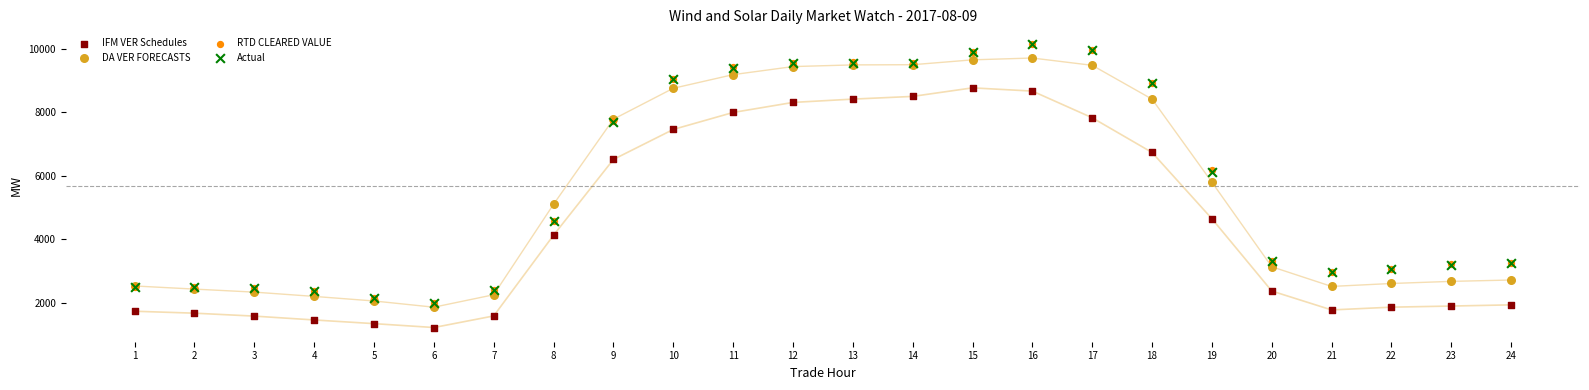

Which series reaches the minimum Y coordinate?

IFM VER Schedules